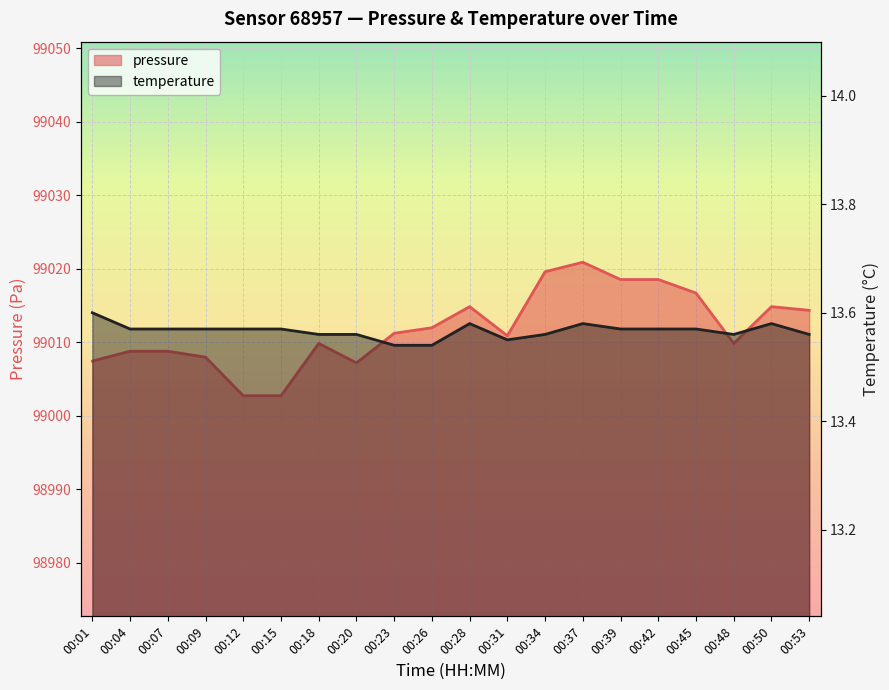

In pressure, how many points are higher than both neighbors (excluding endpoints)?

4